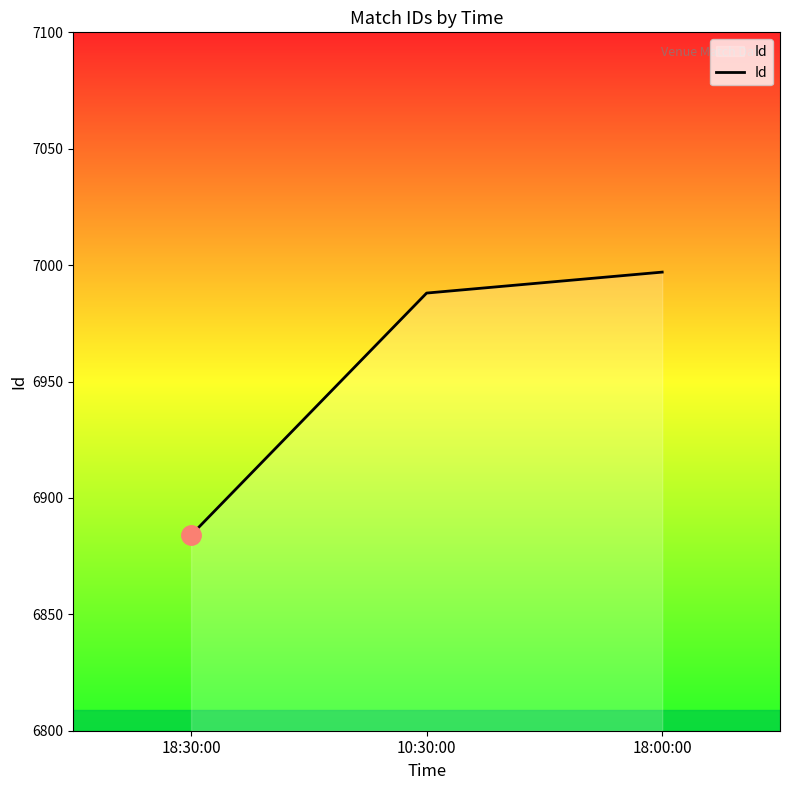

What is the maximum value shown in the chart?

6997